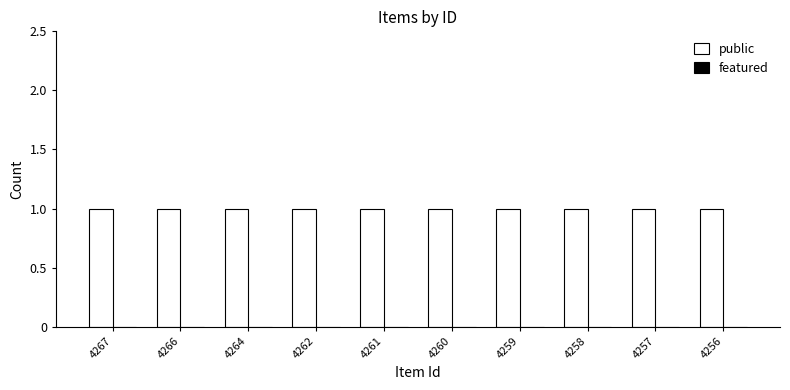

What is the spread (max minus min) of values at 4267?

1